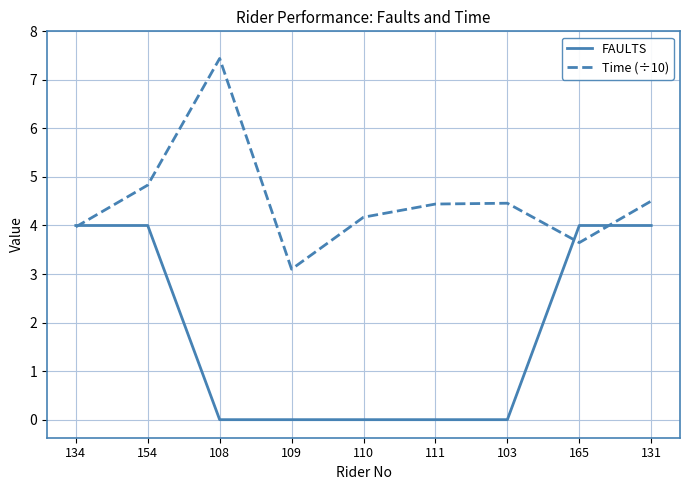

Is the value of Time (÷10) at 108 greater than the value of FAULTS at 154?

Yes